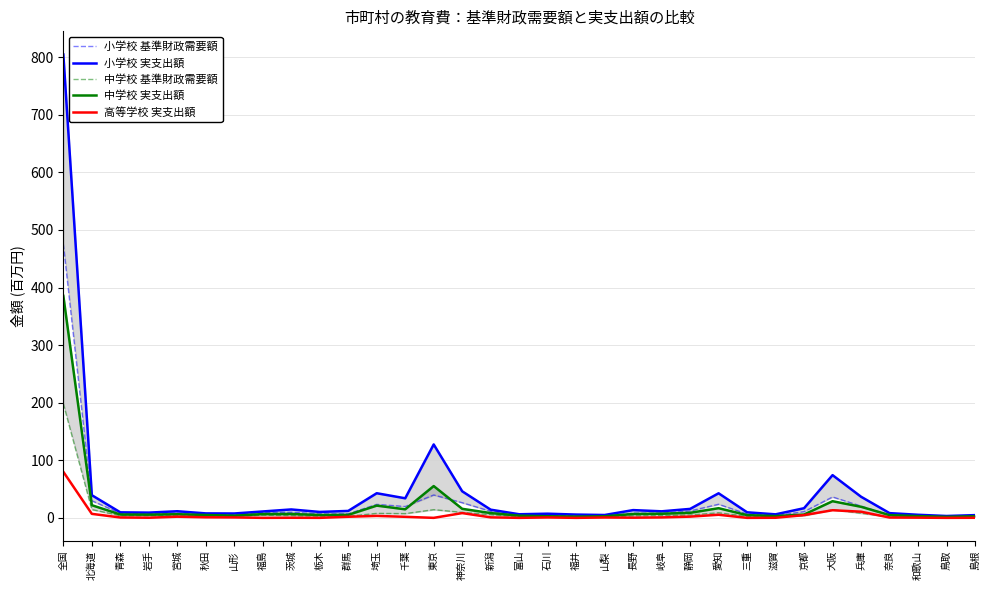

Reading left to right, extract all data points from this chart.

小学校 基準財政需要額: 475.4	29.8	7.8	7.2	8.1	5.7	5.5	9.1	9.8	6.9	7.0	23.4	19.7	39.7	26.3	11.4	4.3	4.8	3.5	3.4	8.2	8.0	12.0	23.6	6.6	3.8	10.8	36.3	20.4	4.7	4.8	2.6	3.6
小学校 実支出額: 804.8	39.4	9.6	9.1	11.5	7.8	7.6	11.1	14.6	10.3	12.1	42.8	34.0	127.5	46.1	14.2	6.3	7.2	5.7	5.0	13.5	11.4	15.6	42.7	9.7	6.1	16.8	74.2	36.7	8.2	5.3	3.2	4.8
中学校 基準財政需要額: 198.3	14.5	3.8	3.7	3.6	2.9	2.9	4.6	3.8	2.9	2.8	7.8	7.3	14.2	9.5	5.5	1.9	1.8	1.6	1.6	3.5	3.7	5.0	8.8	2.8	1.7	3.8	14.2	8.0	1.8	2.0	1.2	1.8
中学校 実支出額: 385.5	22.0	5.8	5.5	6.3	5.0	3.8	6.5	6.8	4.9	5.2	21.3	14.8	55.2	15.7	8.3	3.8	2.8	2.3	2.7	6.6	7.1	8.7	16.8	4.7	3.1	5.8	28.9	19.2	4.8	3.0	1.8	2.7
高等学校 実支出額: 80.0	7.0	0.7	0.2	2.0	1.0	0.8	0.0	0.2	0.0	1.9	3.4	1.8	0.0	8.3	0.9	0.0	0.7	0.0	0.7	0.3	0.8	2.1	5.4	0.0	0.2	4.8	13.2	10.7	0.6	0.3	0.0	0.1